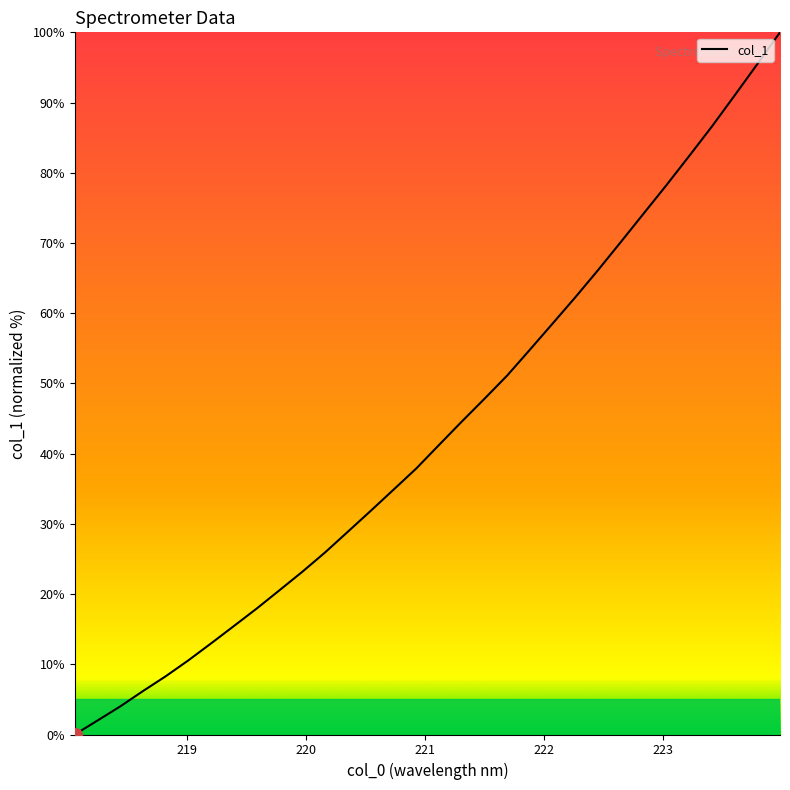

What is the difference between the maximum and minimum values?

100.0